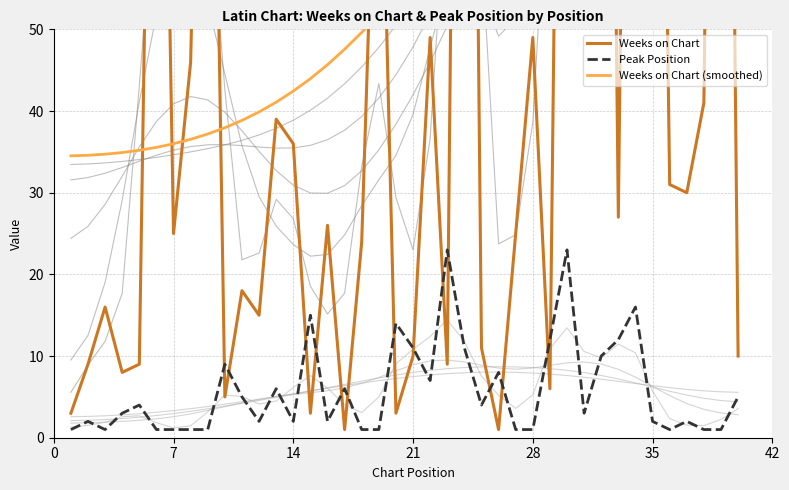

What is the highest value of the Peak Position series?

23